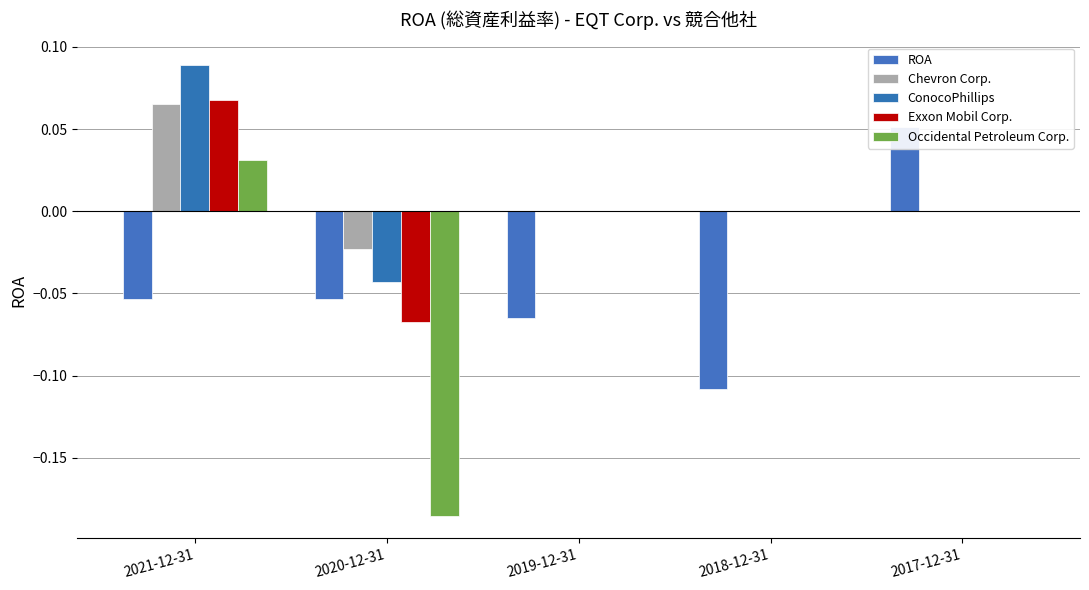

What are all the series names shown in the legend?

ROA, Chevron Corp., ConocoPhillips, Exxon Mobil Corp., Occidental Petroleum Corp.